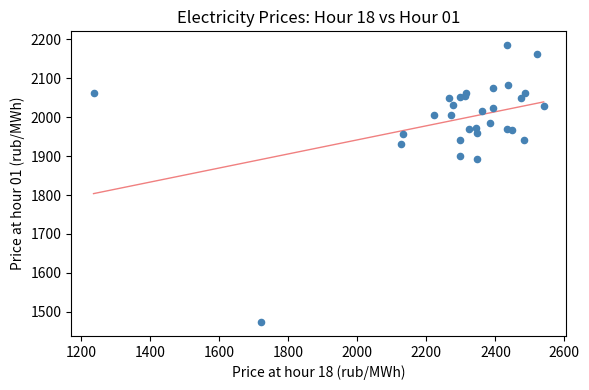

What is the range of Y values (max minus min)?

711.6